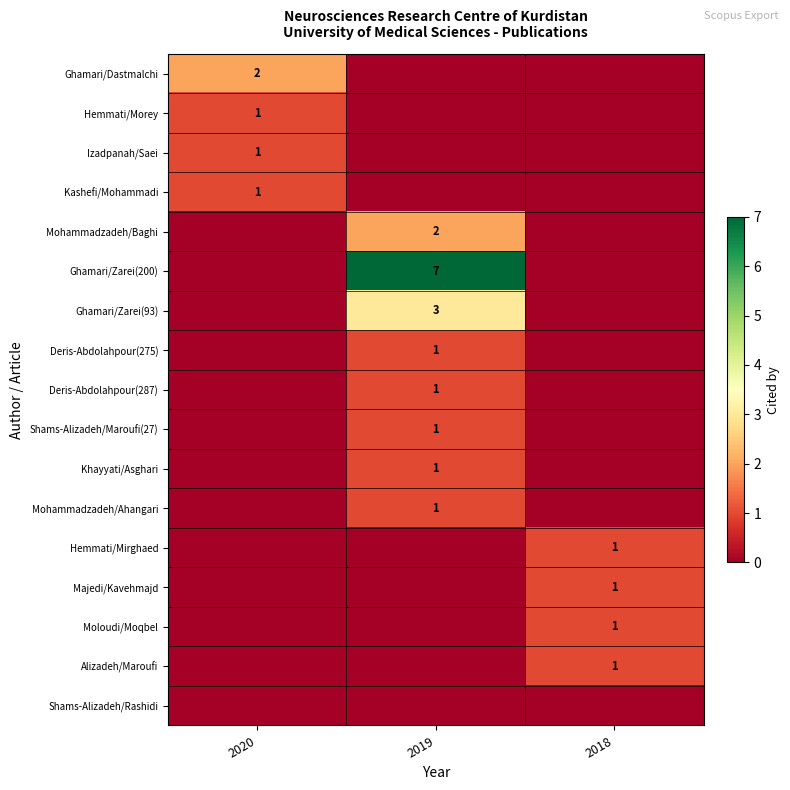

At which category is the sum across all series the highest?

2019